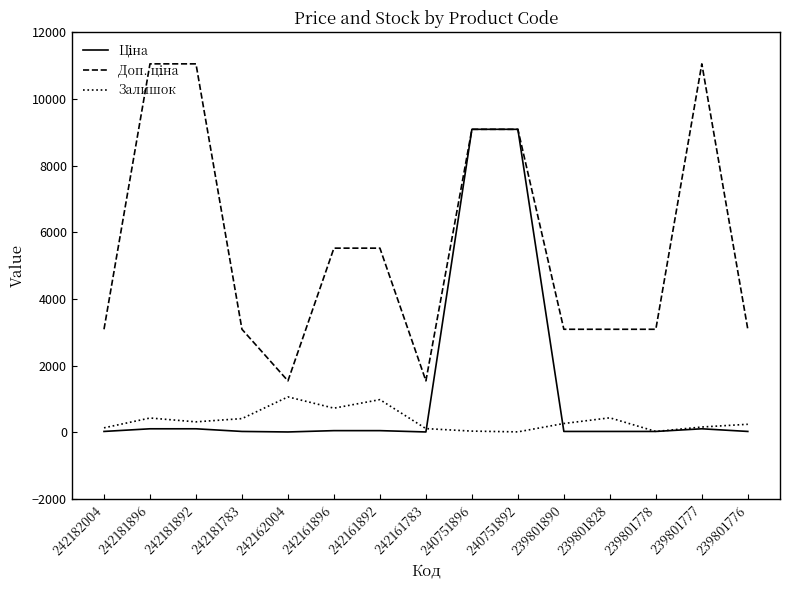

What is the greatest value displayed?

11055.0